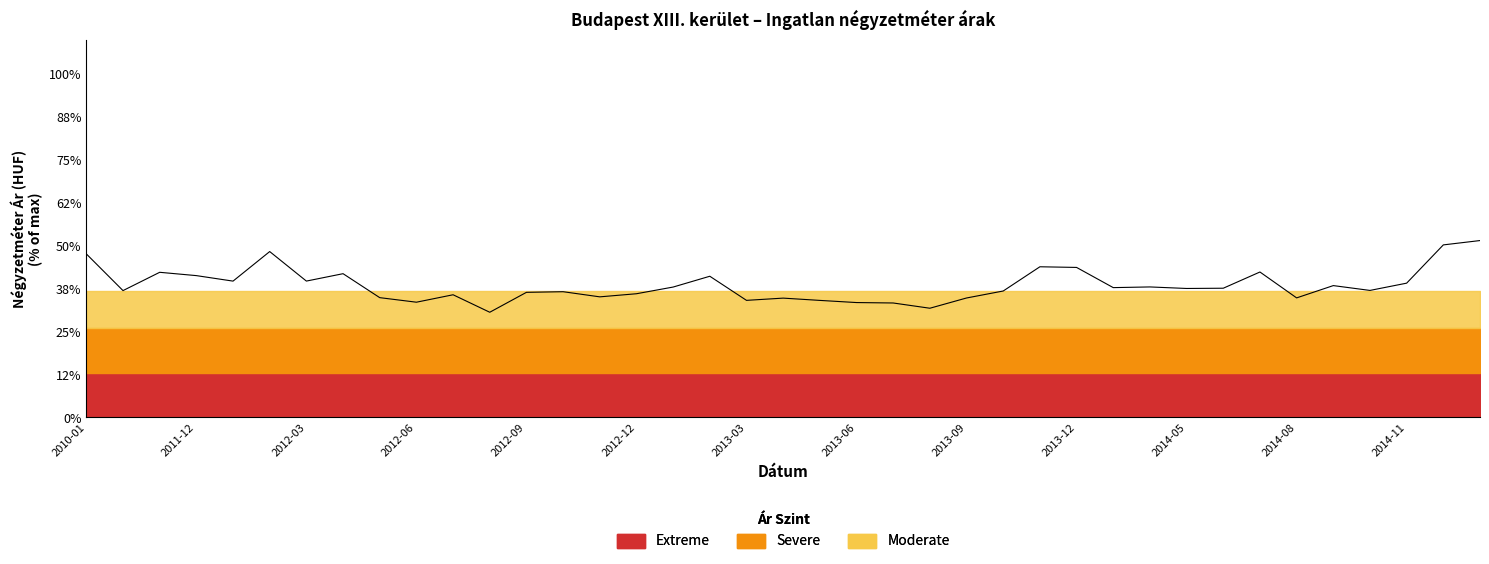

The value at 28 is 343737. True or false?

True